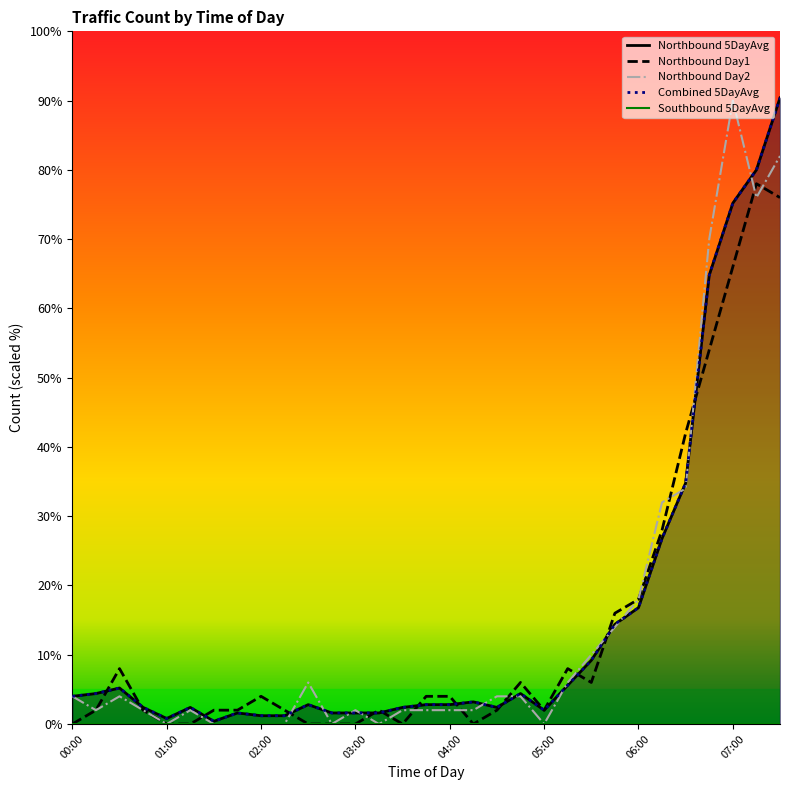

The Northbound Day2 series shows 2 at 03:00. True or false?

True